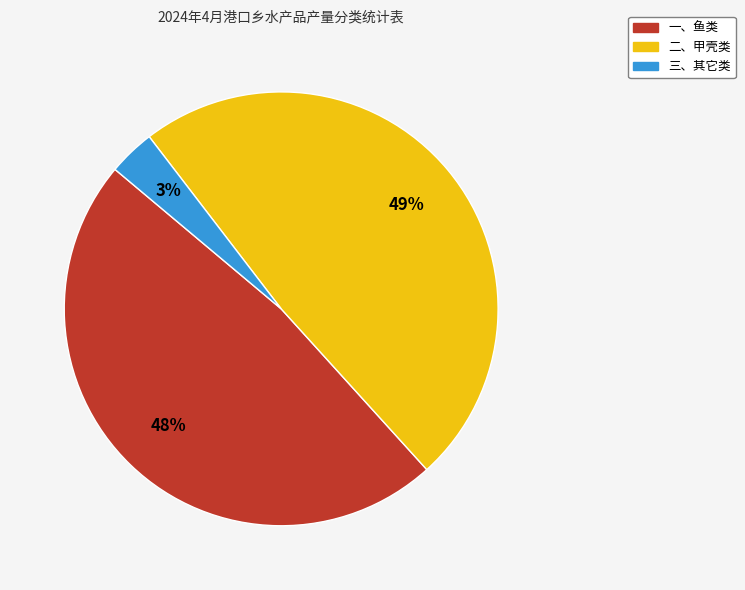

To the nearest percent, what is the combined percentage of 二、甲壳类 and 一、鱼类?

97%